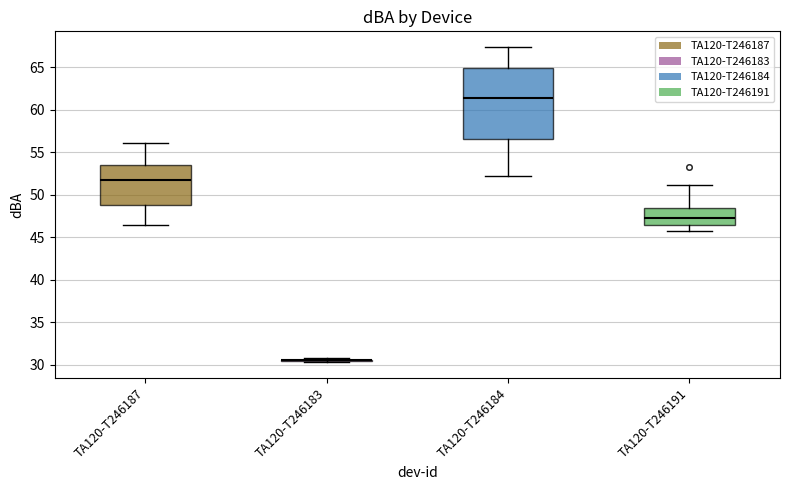

Which box is the tallest, from its lower edge to its upper edge?

TA120-T246184